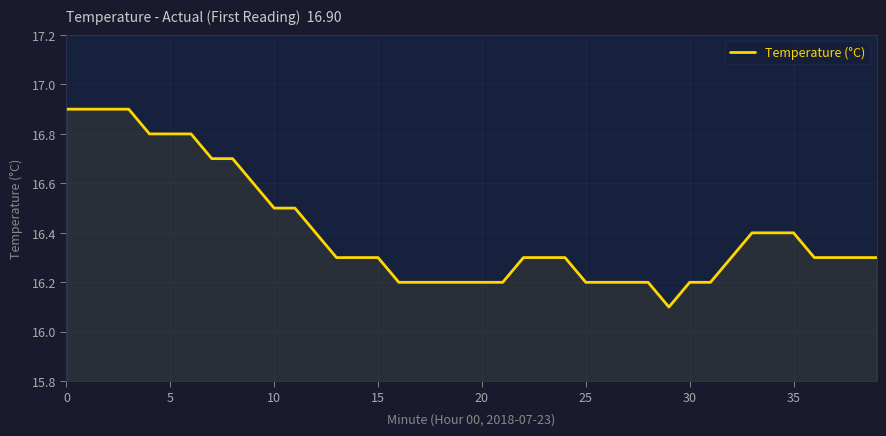

What is the minimum value shown in the chart?

16.1